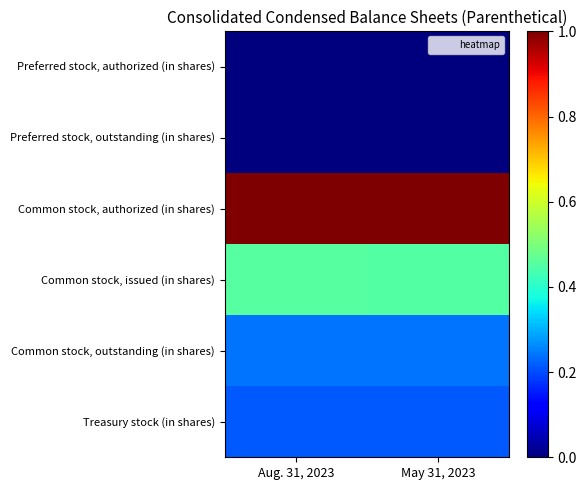

What is the total value across all series at May 31, 2023?

1.9